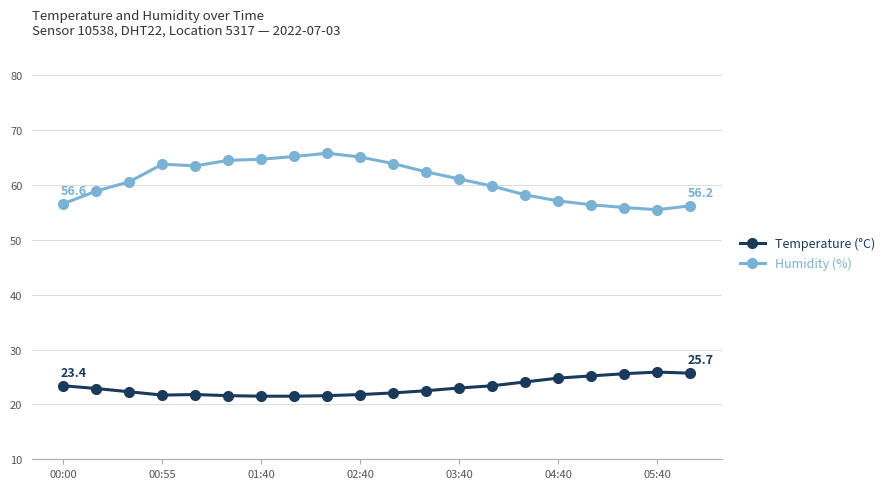

What are all the series names shown in the legend?

Temperature (°C), Humidity (%)